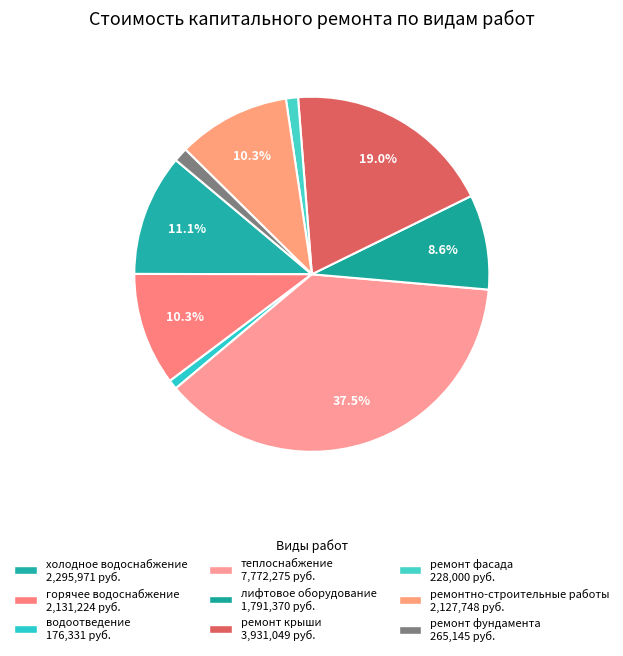

How many slices are in this pie chart?

9